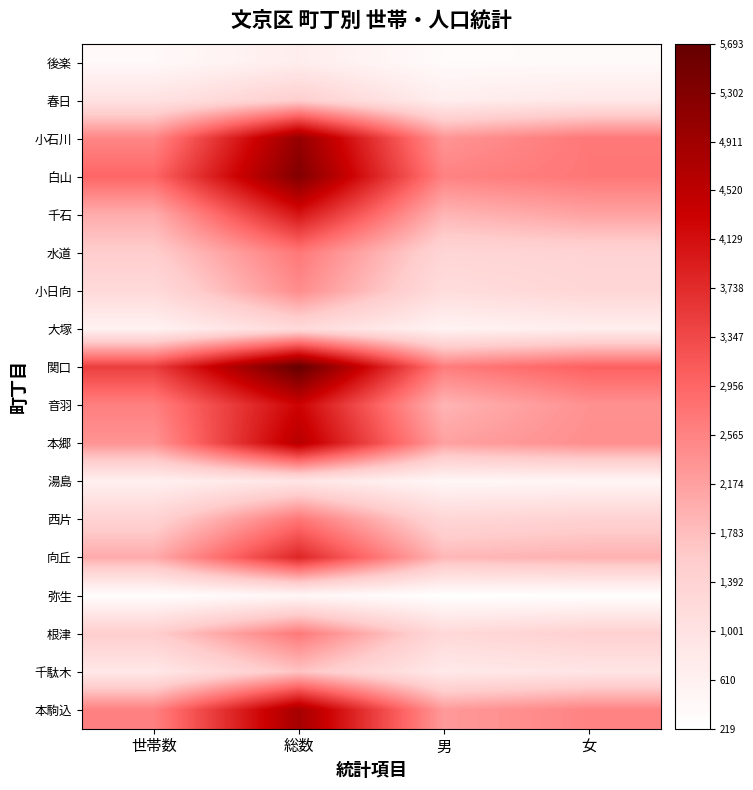

Which series has the widest spread of values?

関口